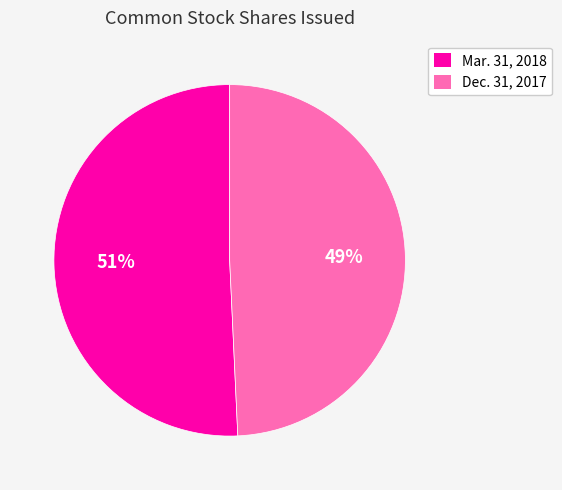

How many segments does this pie chart have?

2